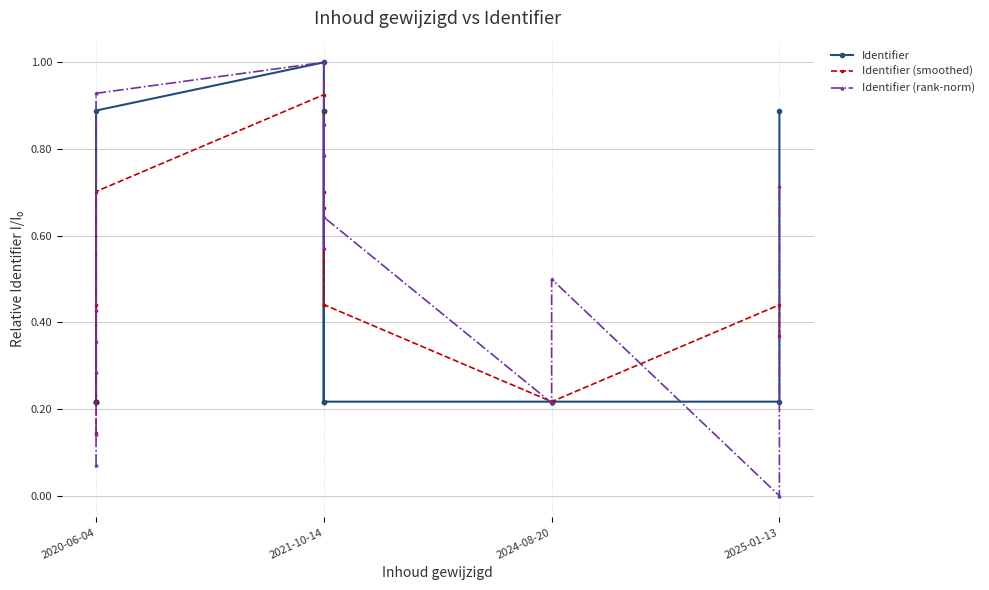

At how many categories does at least one series exceed 0?

15